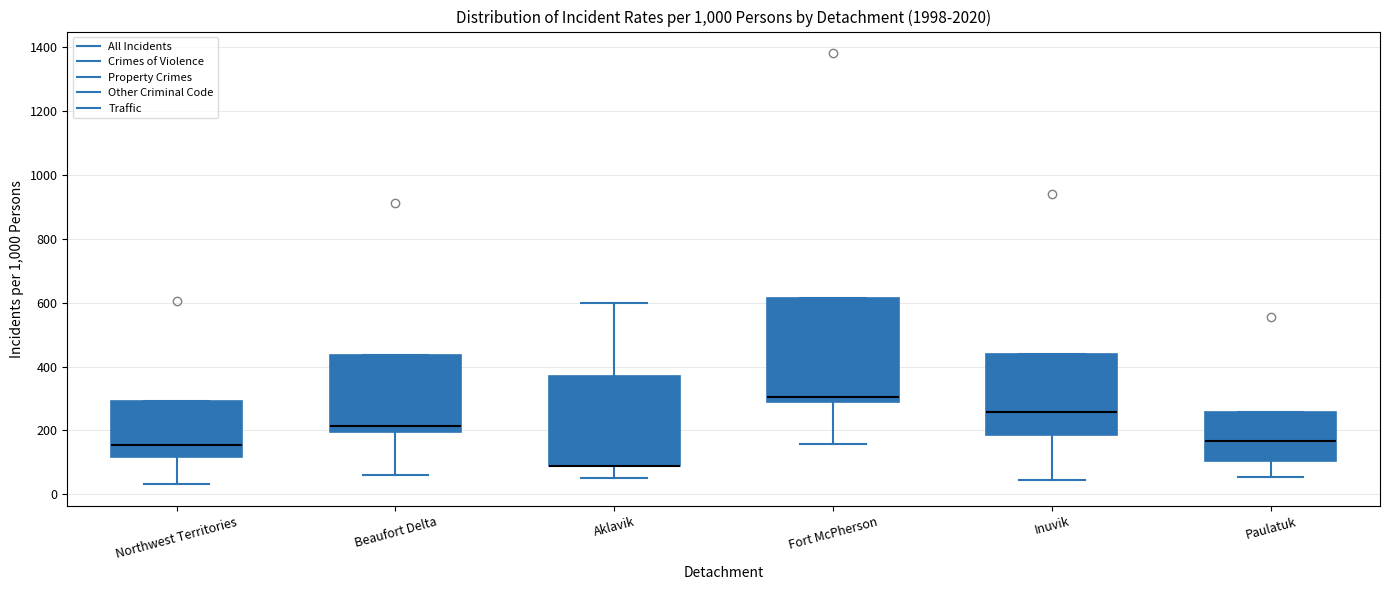

Where does the median line of the box for Fort McPherson sit on the y-axis? The values are not printed on the chart, so give them approximately, as read against the axis.

300